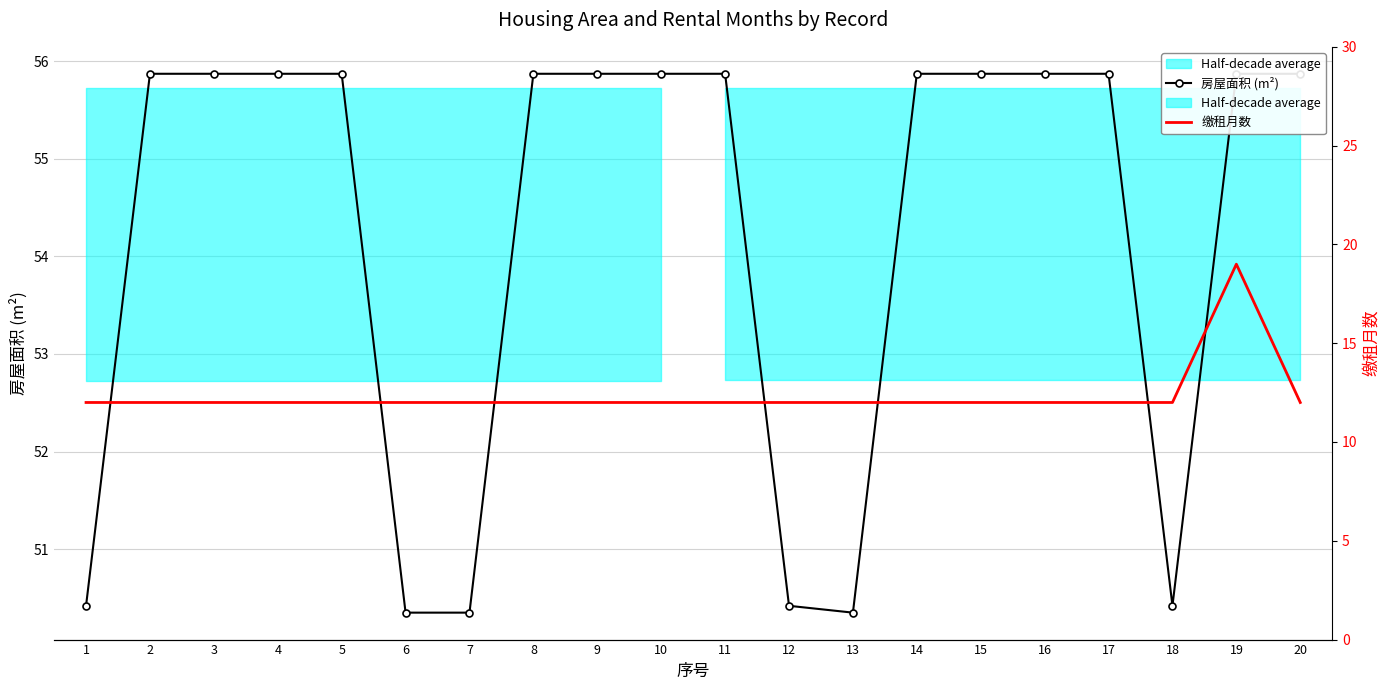

How many interior local peaks does the 缴租月数 series have?

1